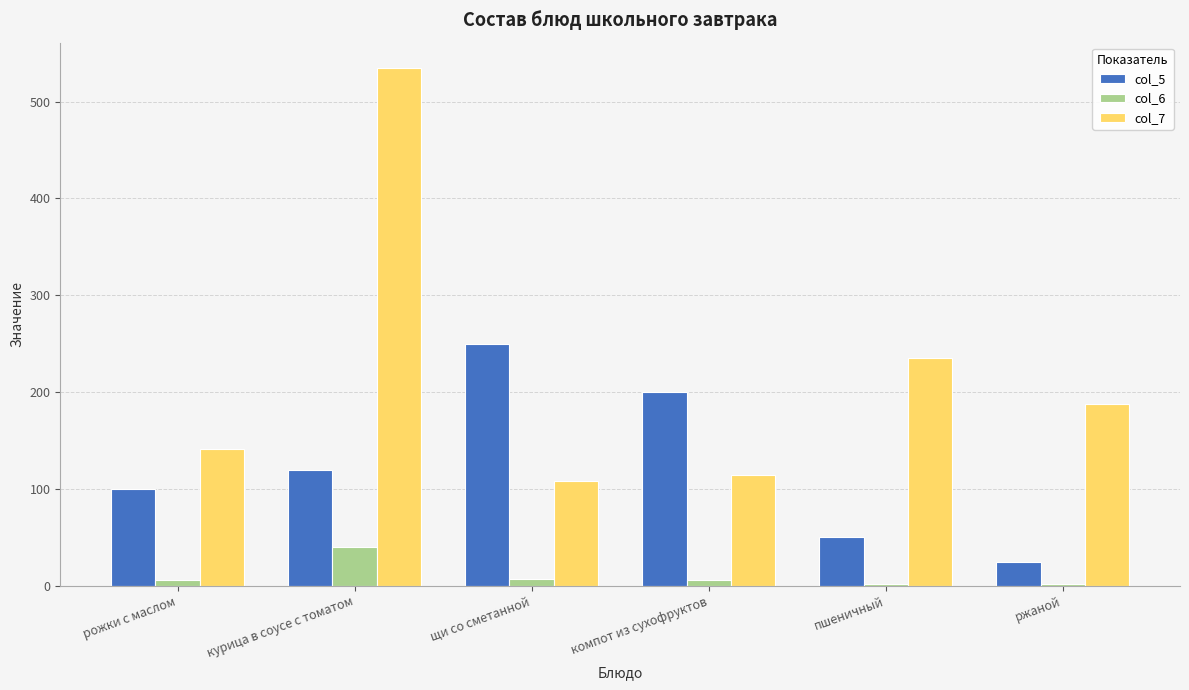

What is the label of the 3rd bar from the left?

щи со сметанной